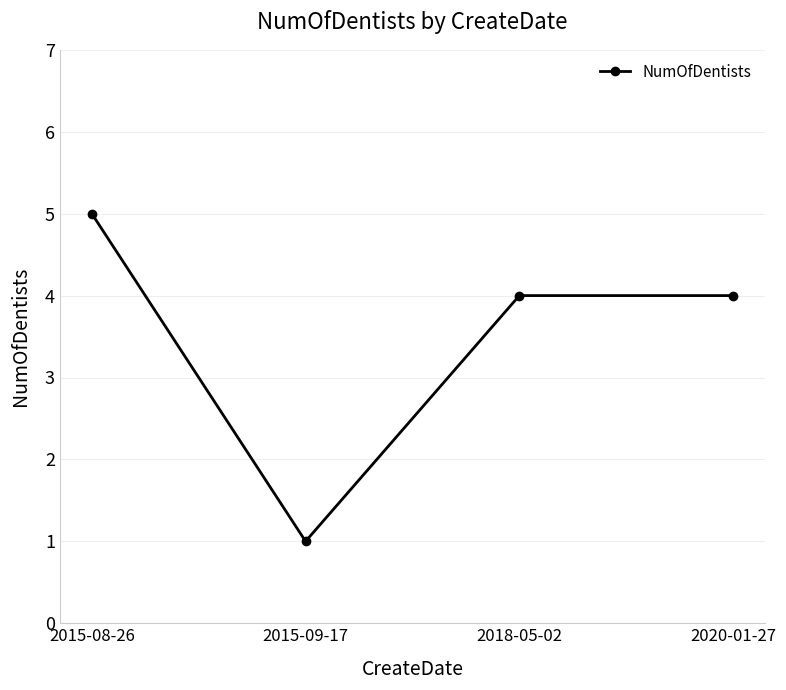

Which category has the highest value across all series?

2015-08-26